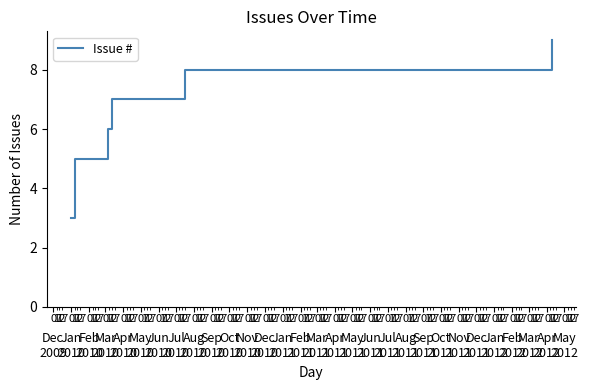

True or false: there are more than 1 points higher than both neighbors.

False